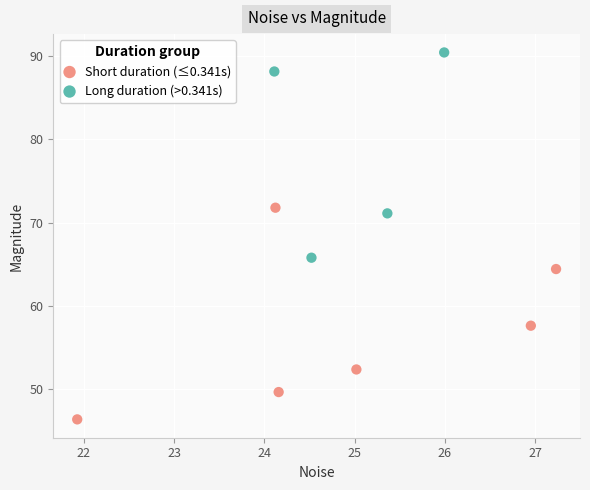

Which series reaches the minimum Y coordinate?

Short duration (≤0.341s)